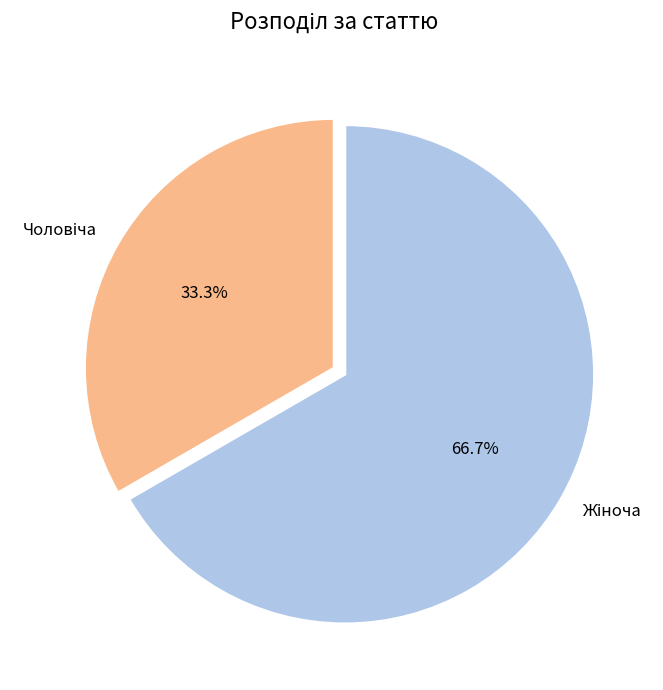

Is there a majority slice in this chart?

Yes